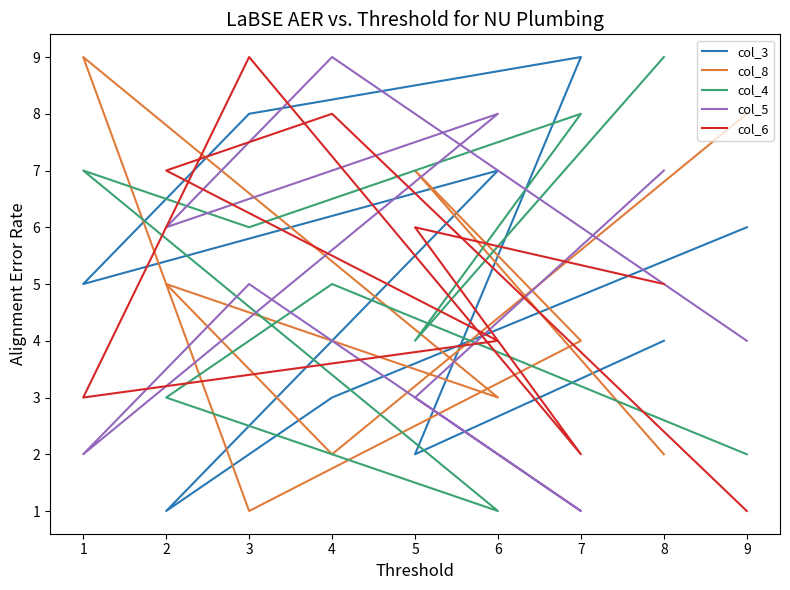

After their last crossing, which series has the higher values: col_8 or col_4?

col_8